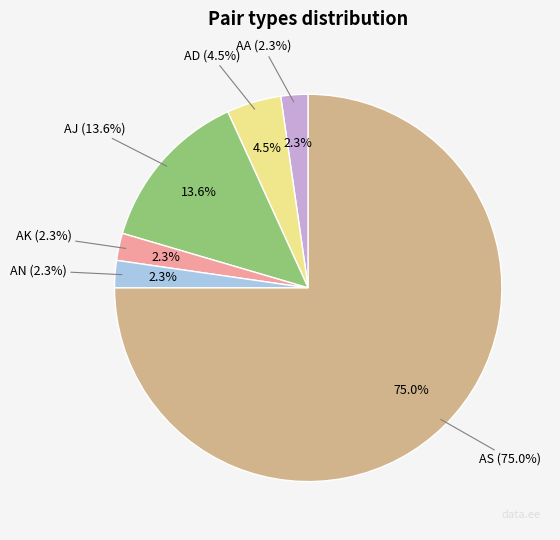

How much of the chart is everything except AS?

25.0%